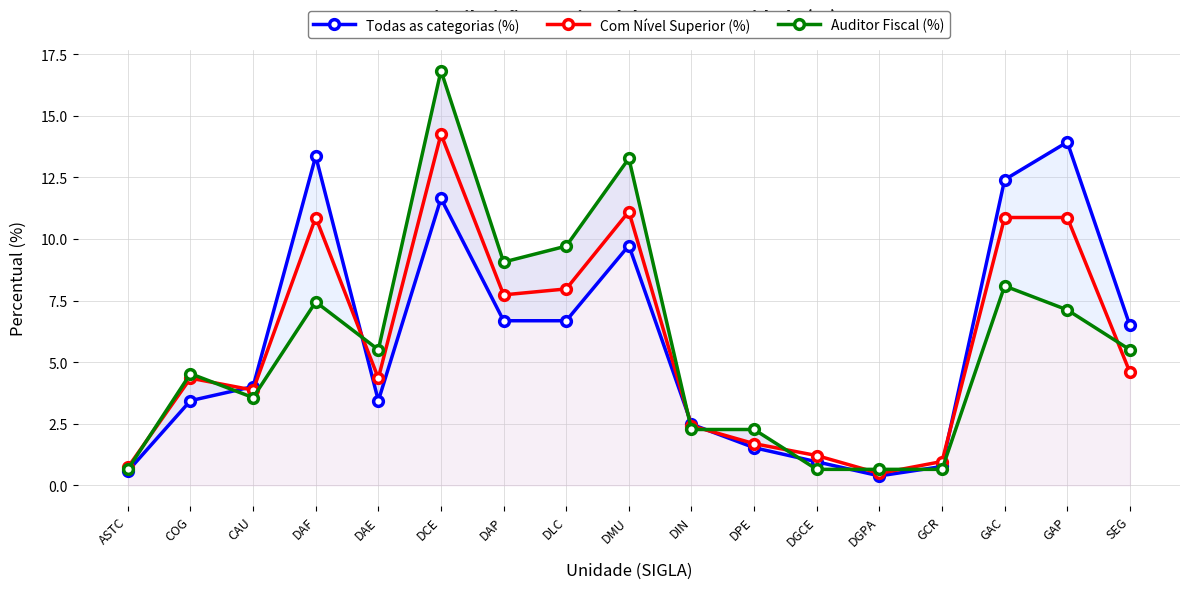

Which series has the widest spread of values?

Auditor Fiscal (%)